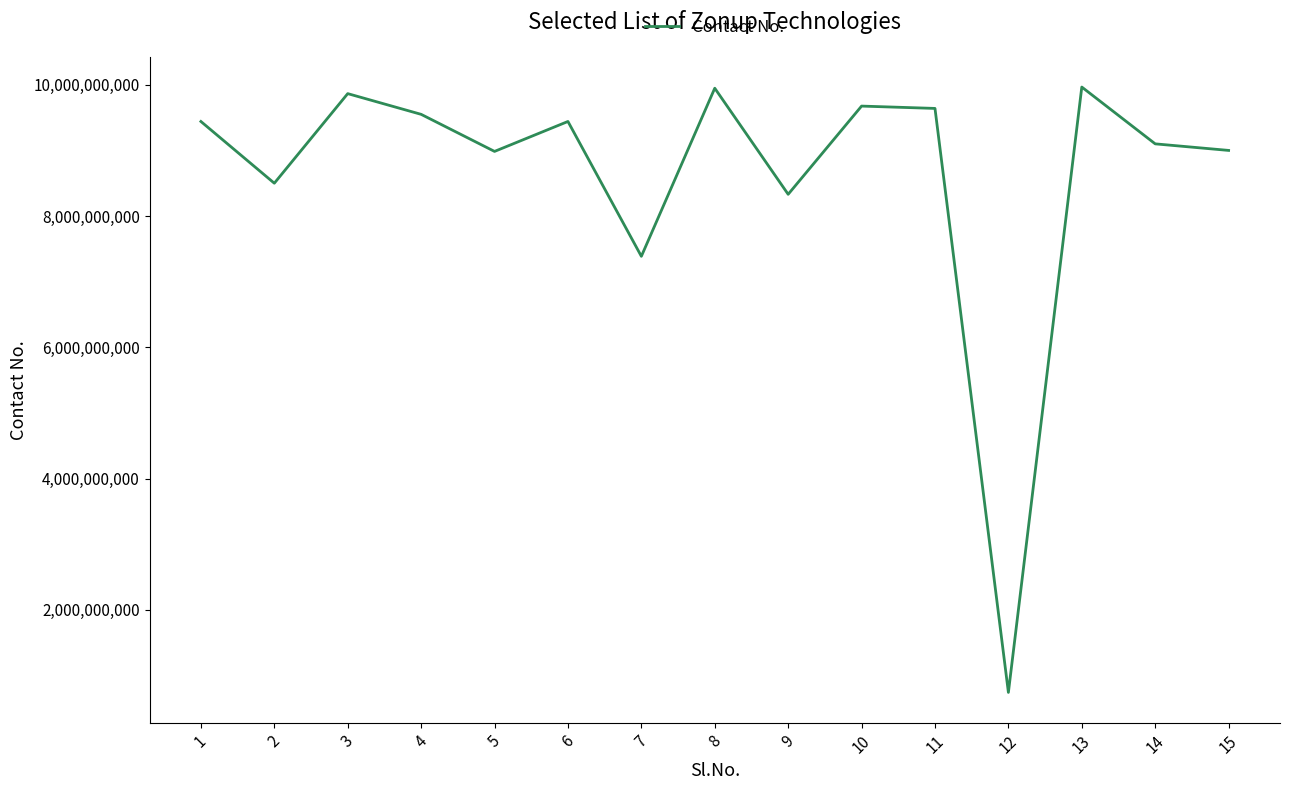

Is it true that the value at 9 is 8331896703?

True